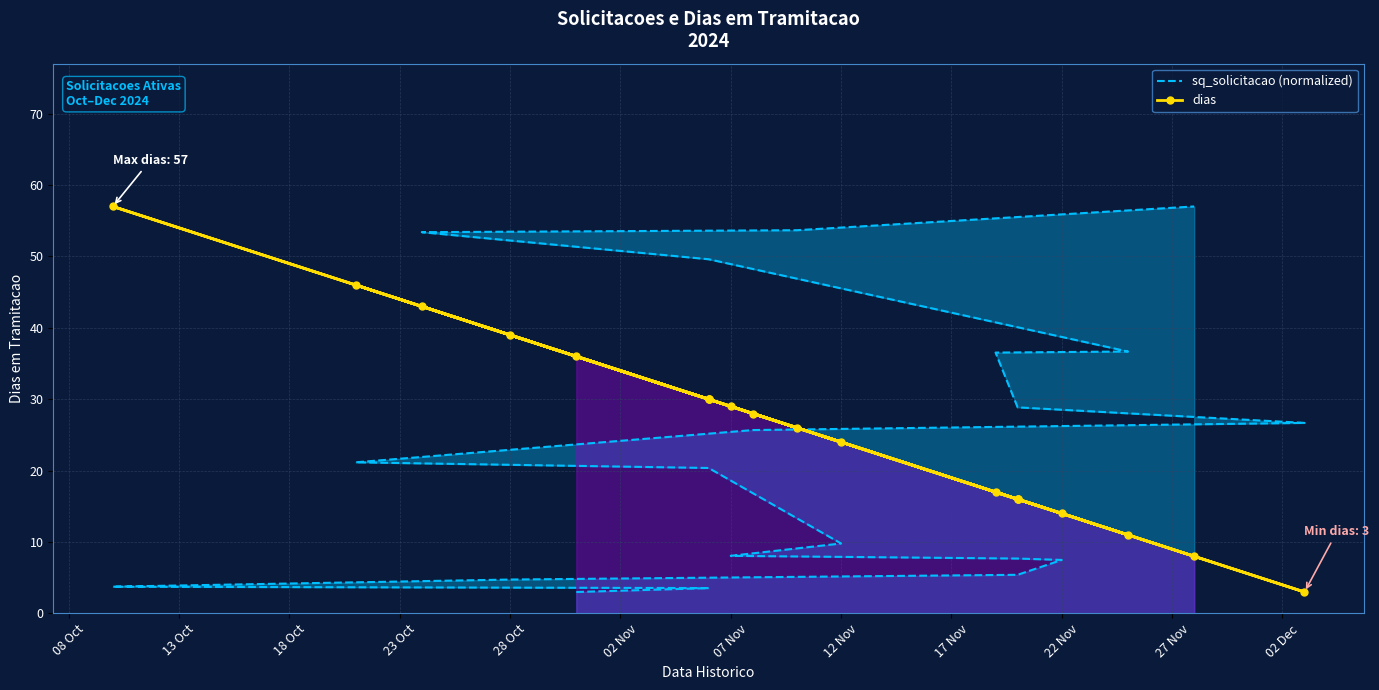

What are all the series names shown in the legend?

sq_solicitacao (normalized), dias